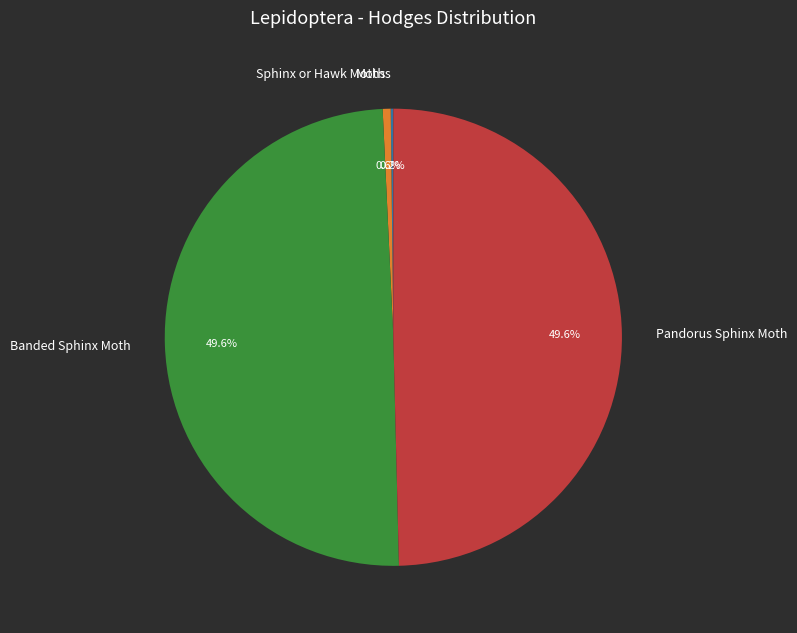

To the nearest percent, what is the difference between the largest and smallest slice percentages?

49%